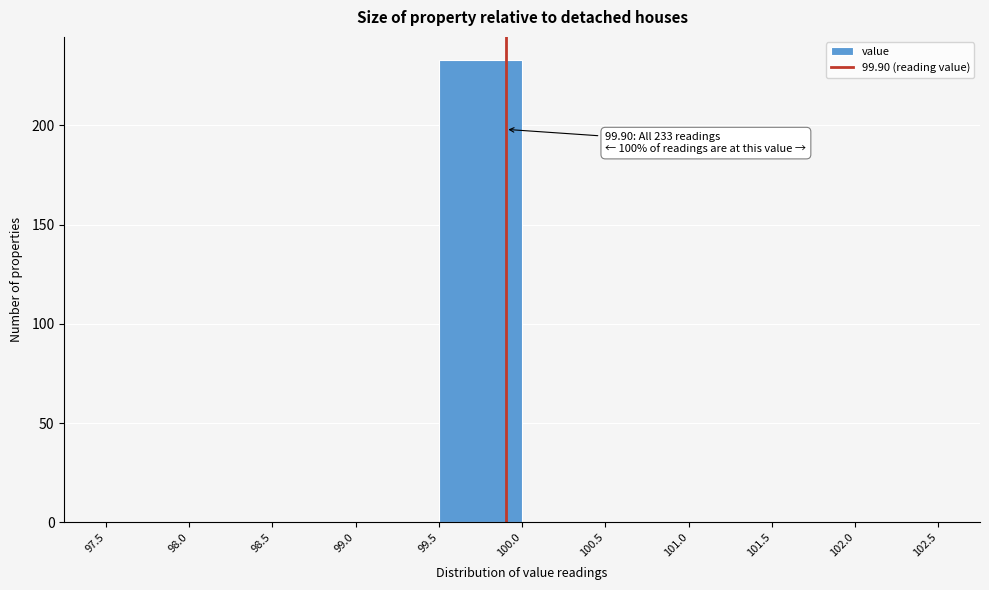

Over which range of the x-axis is the bar tallest?

99.5 to 100.0